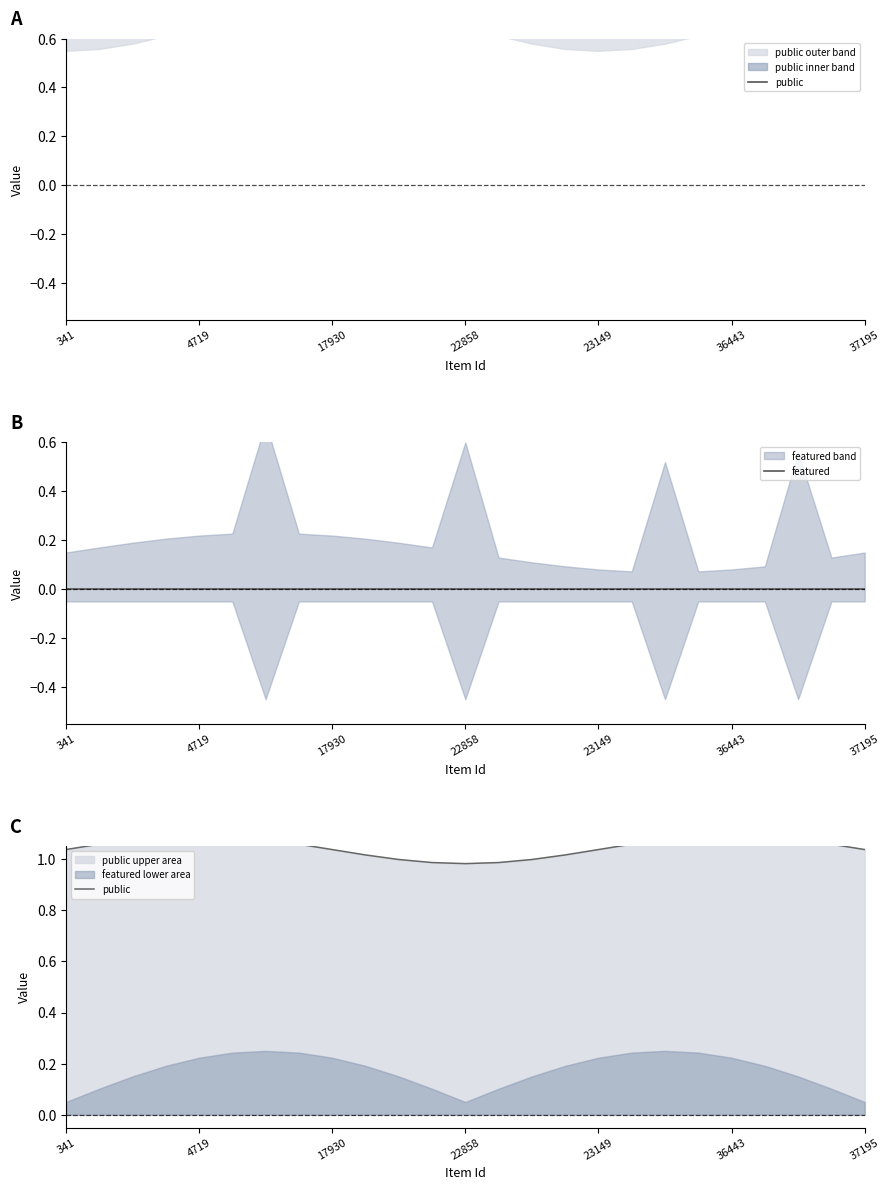

How many distinct data groups are displayed?

2